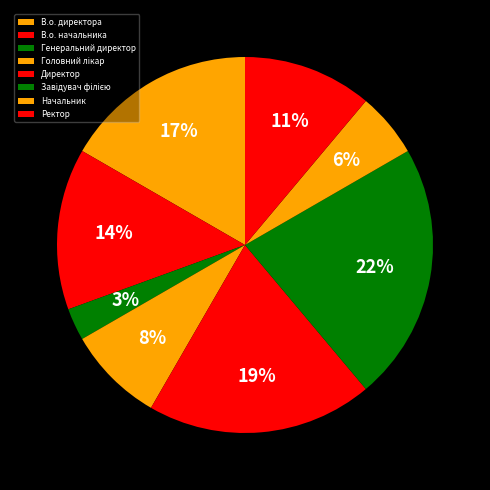

What is the ratio of the value at В.о. начальника to the value at Завідувач філією?

0.6